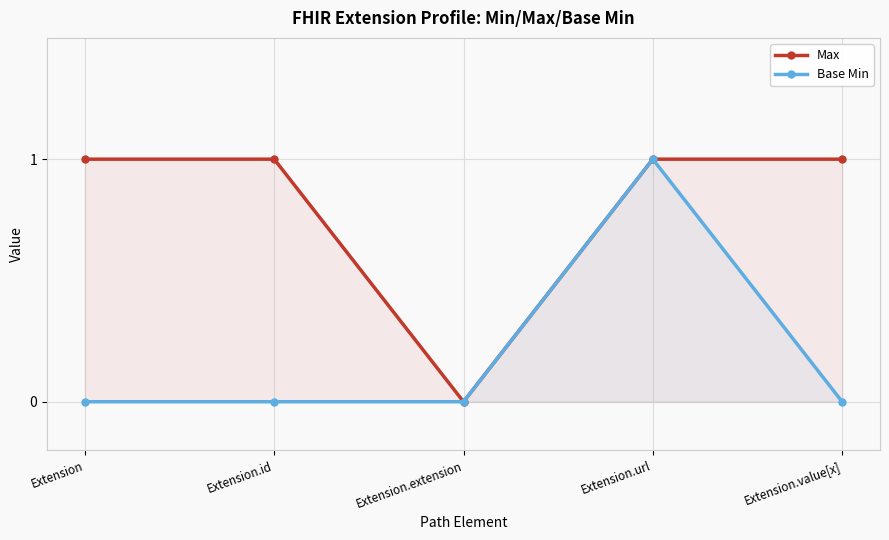

How many values in Base Min are above zero?

1